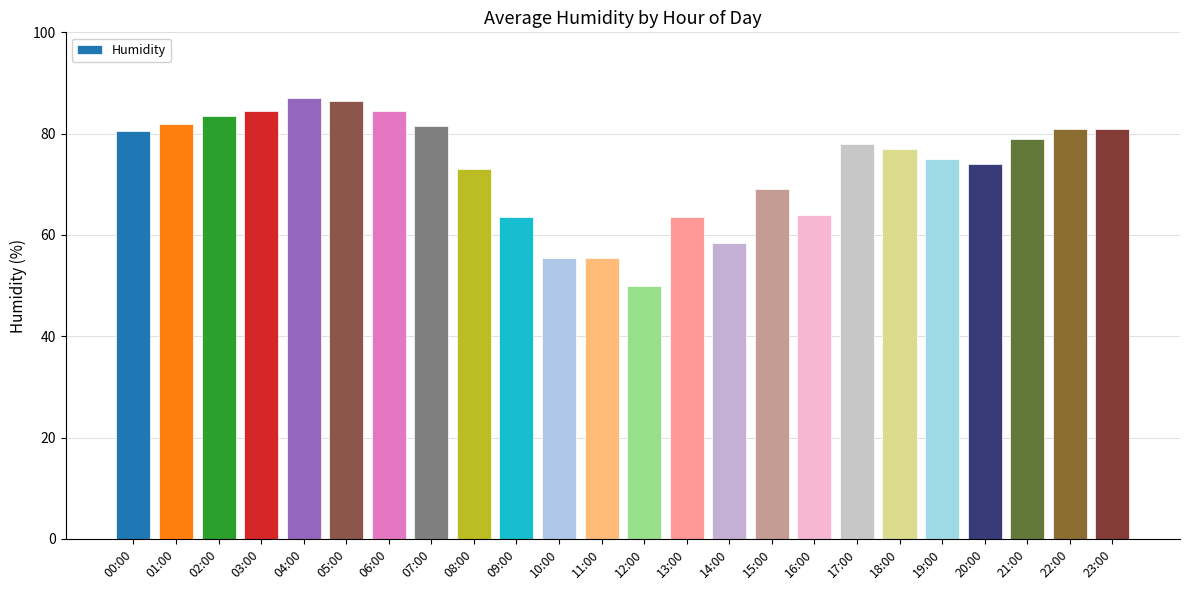

Approximately how many times larger is the value at 00:00 compared to 18:00?

1.0